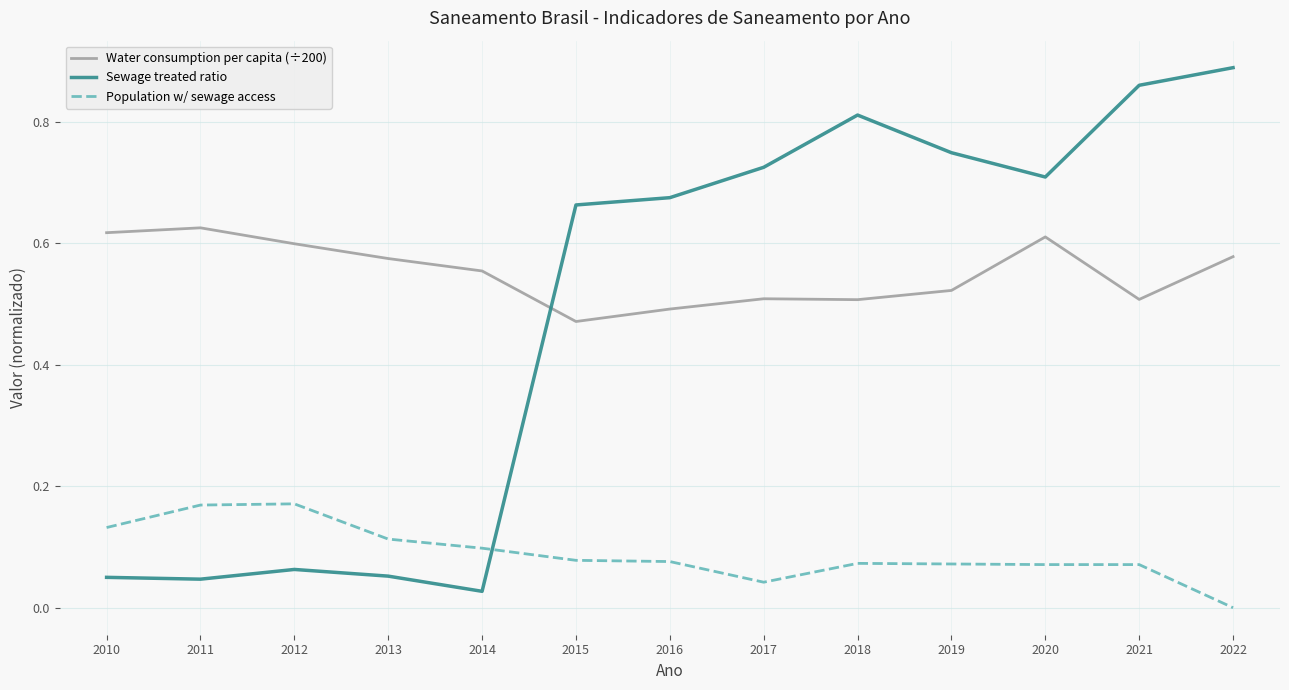

In Sewage treated ratio, how many points are lower than both neighbors (excluding endpoints)?

3